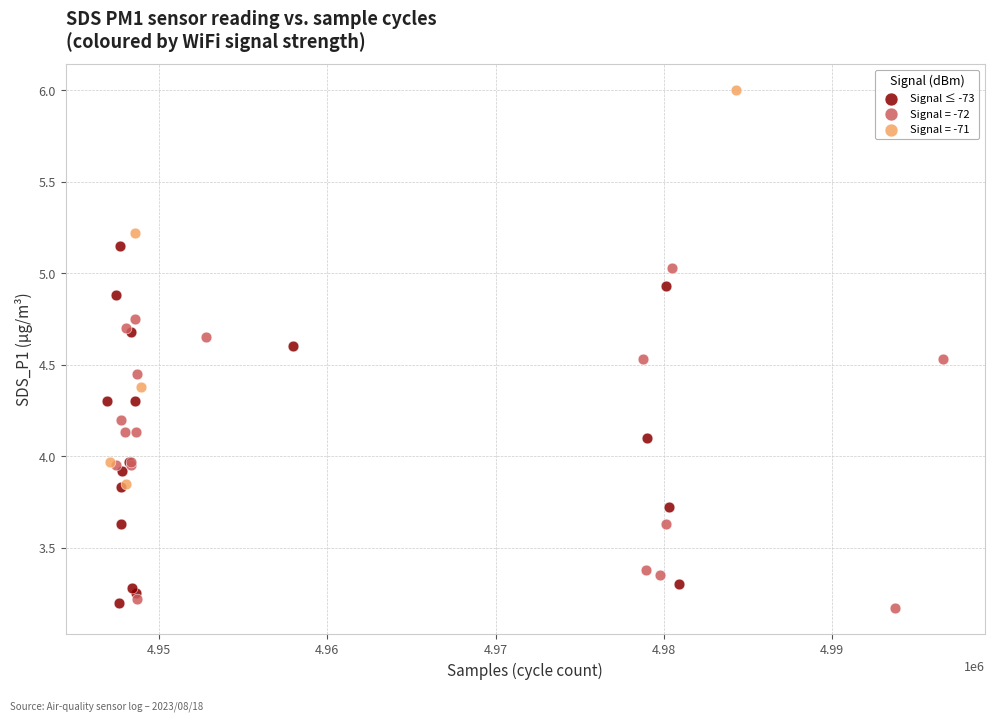

Which series contains the highest Y value?

Signal = -71